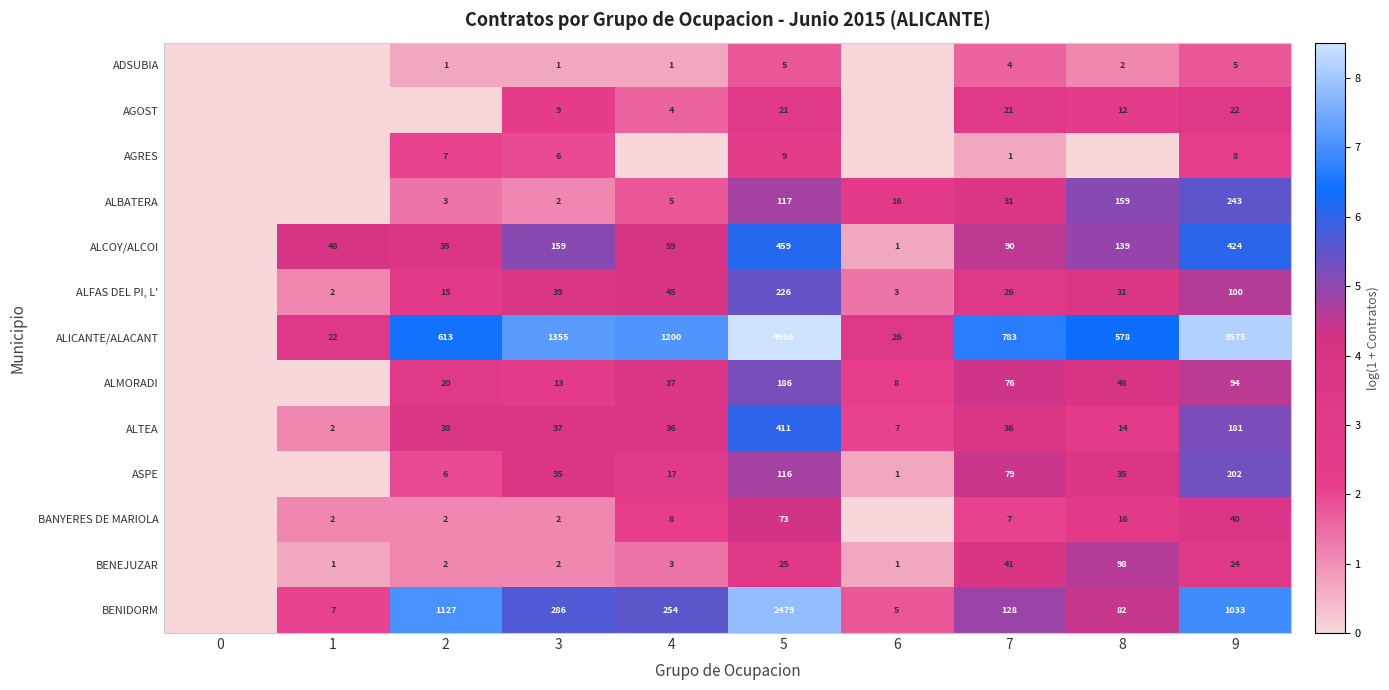

Where is ALMORADI nearest to the value 2?

6